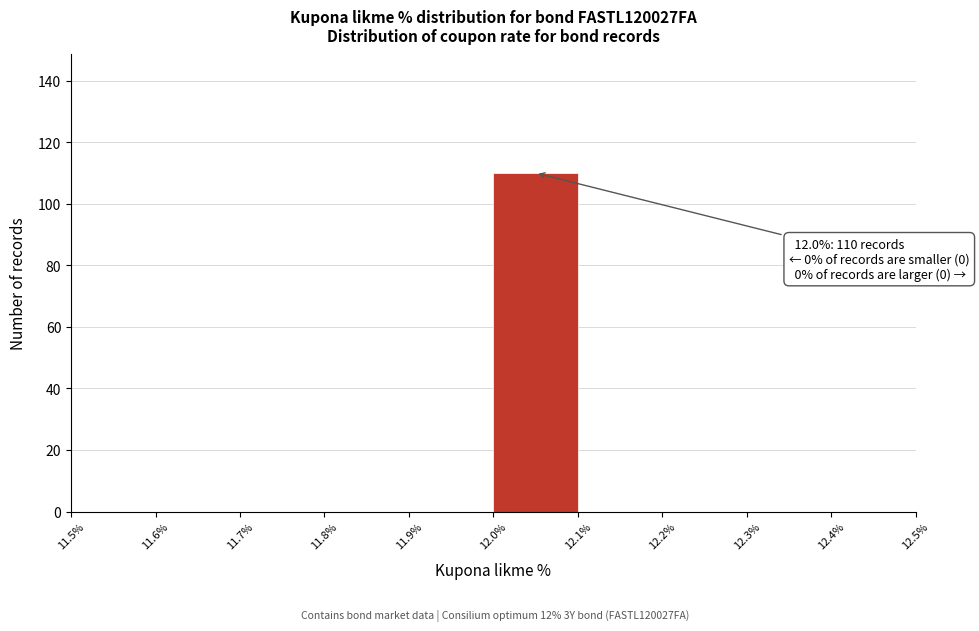

Over which range of the x-axis is the bar tallest?

12.0% to 12.1%